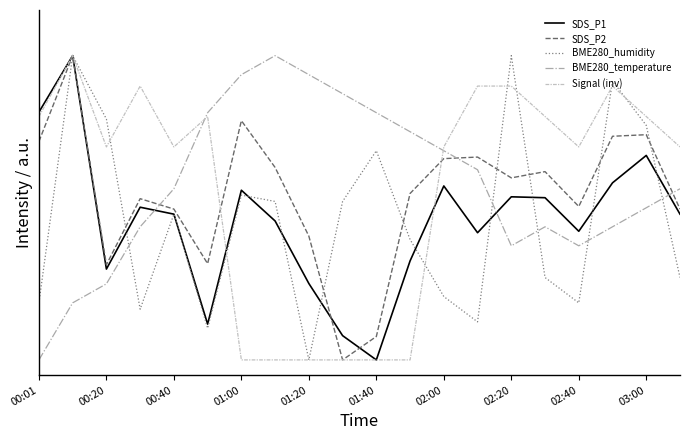

True or false: SDS_P2 has more than 1 points higher than both neighbors.

True